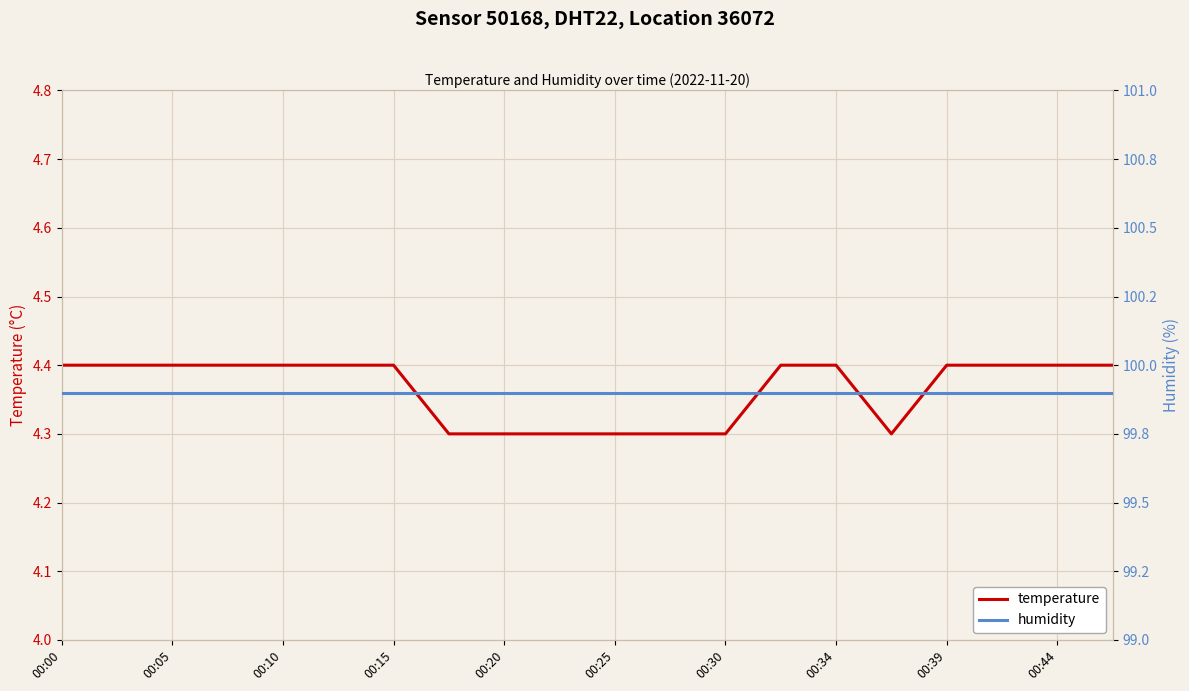

True or false: temperature has a value of 5.8 at 00:15.

False